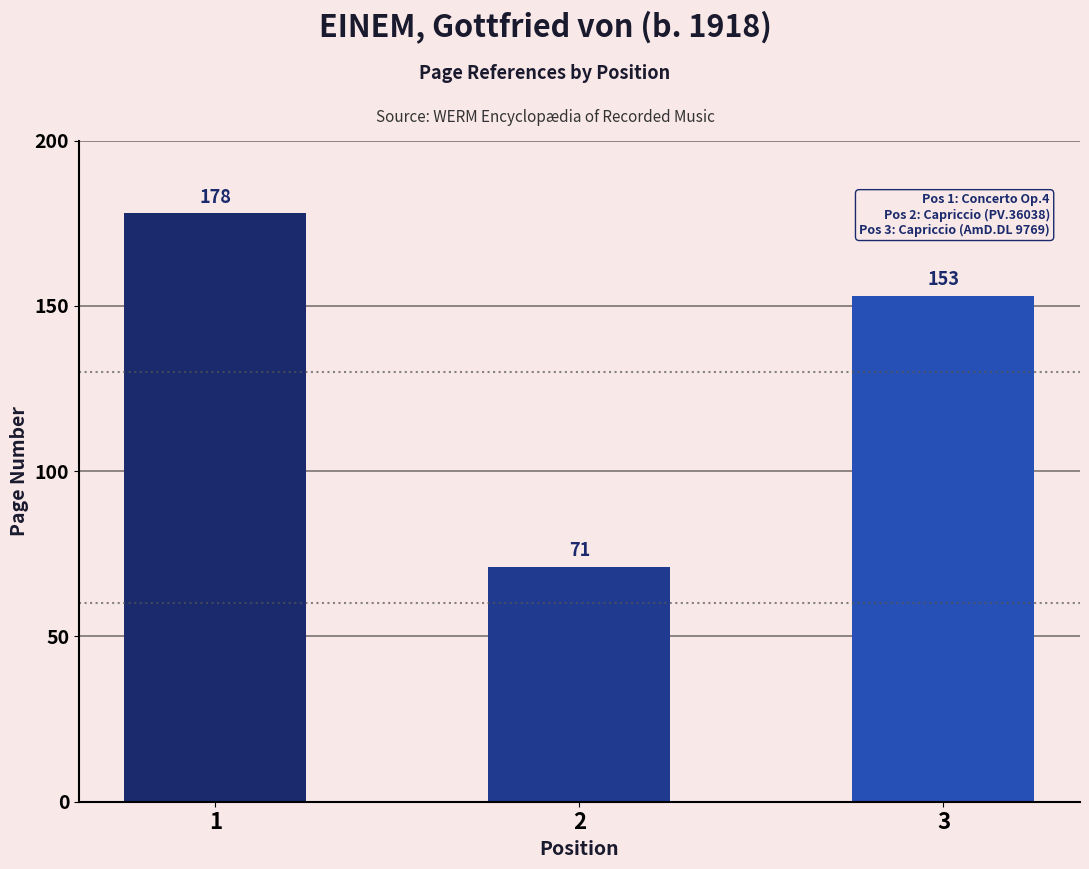

Which label corresponds to the smallest value in the chart?

2